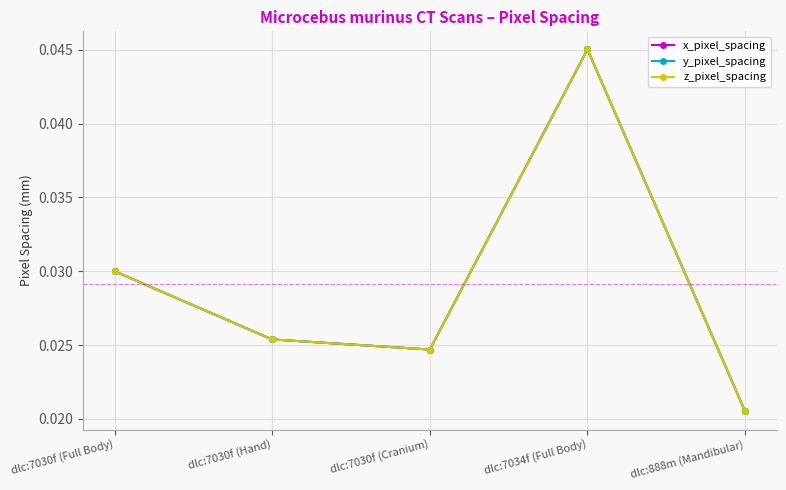

Between dlc:7030f (Hand) and dlc:888m (Mandibular), which is larger?

dlc:7030f (Hand)